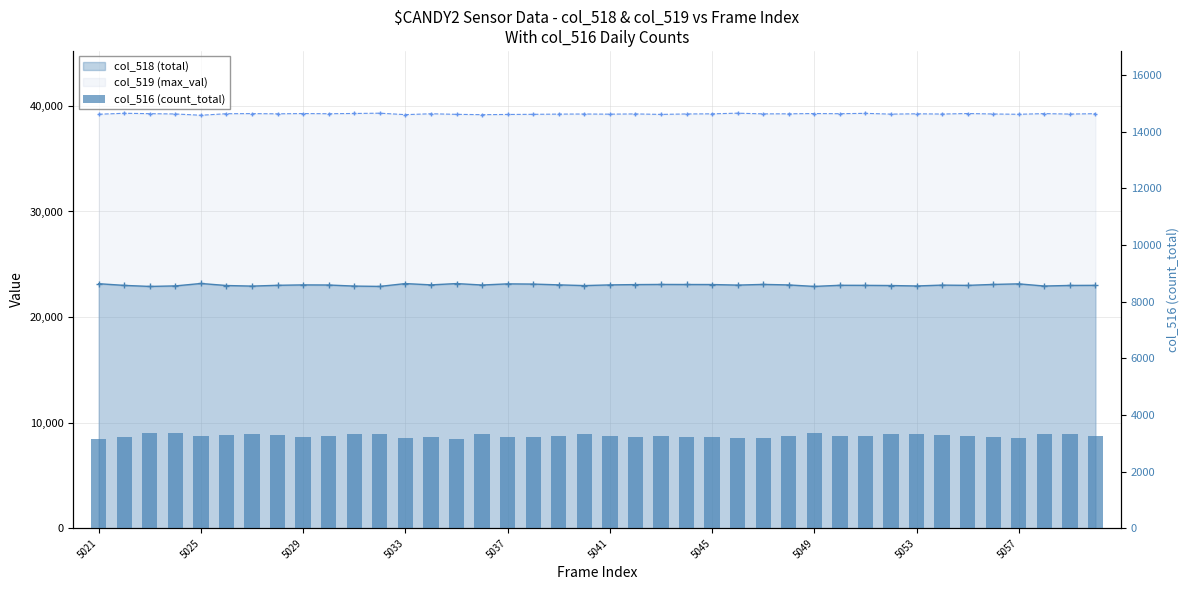

What is the sum of all values?

130425